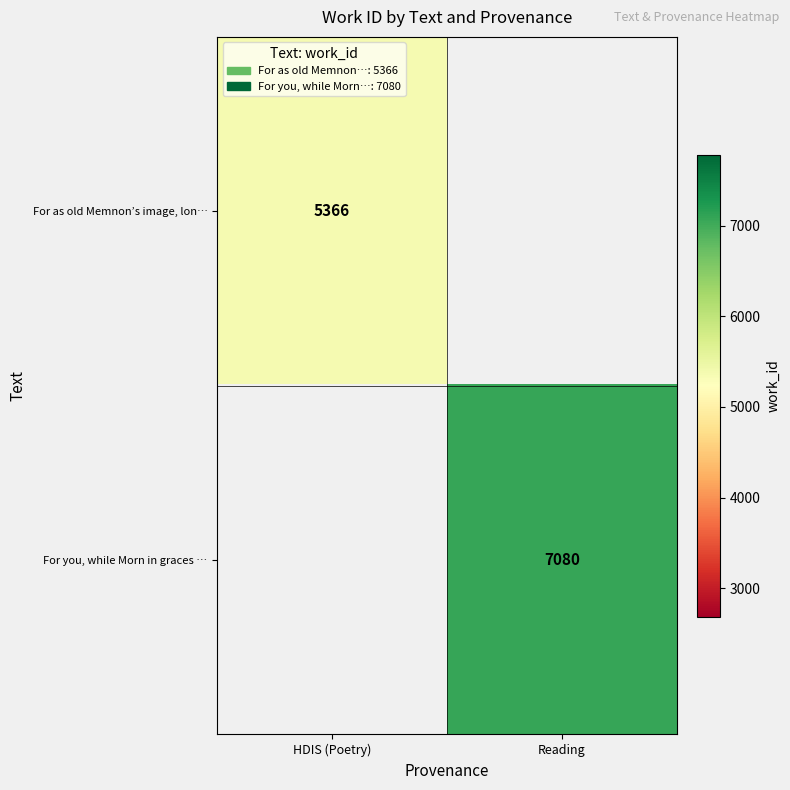

The value of For as old Memnon’s image, lon… at HDIS (Poetry) is 3644. True or false?

False